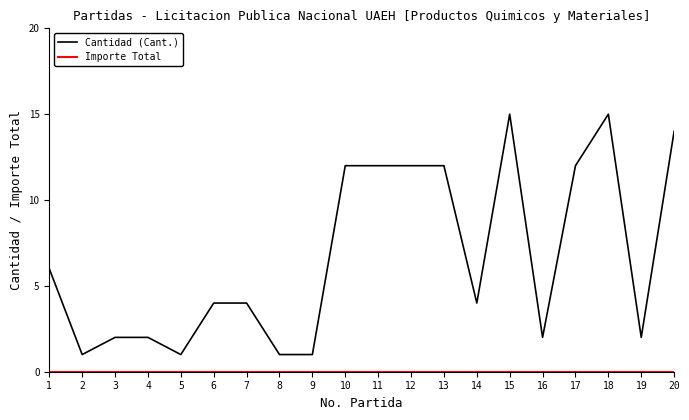

The value of Cantidad (Cant.) at 6 is 6. True or false?

False